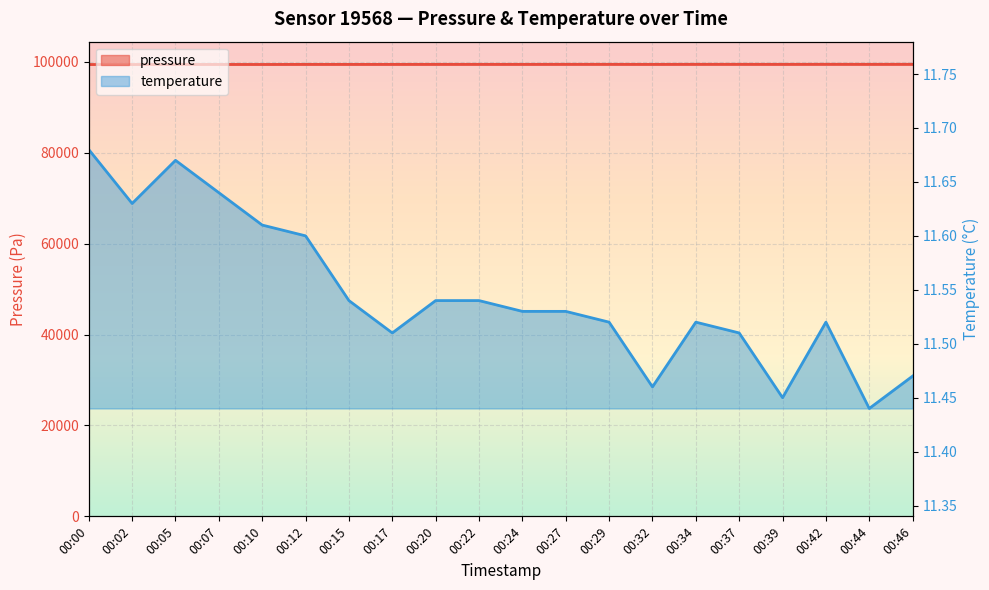

Between 00:27 and 00:37, which series saw the biggest shift?

pressure